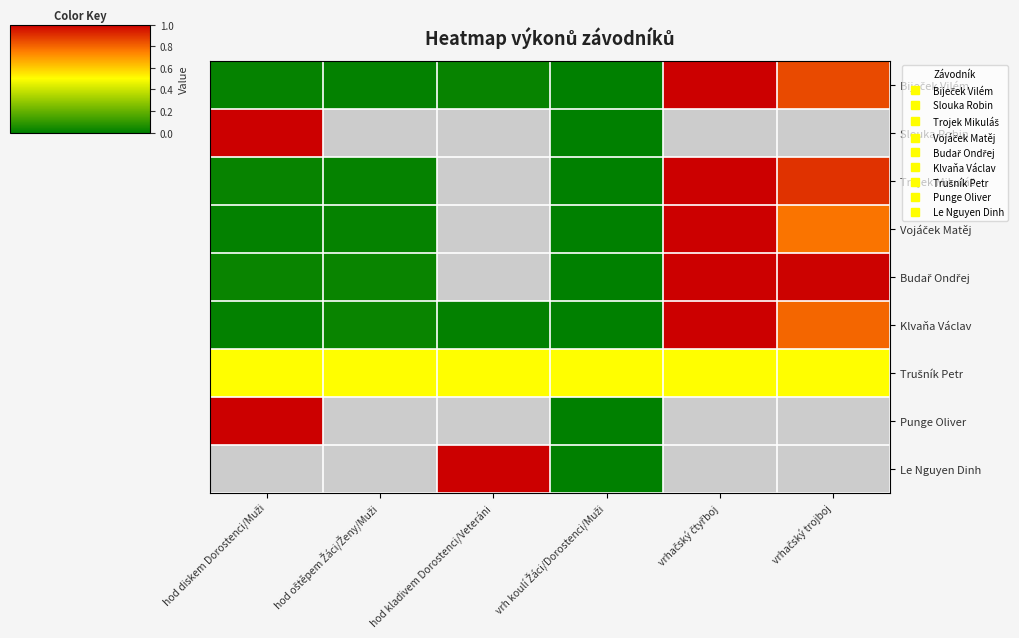

The Biječek Vilém series shows 0.0 at hod diskem Dorostenci/Muži. True or false?

False